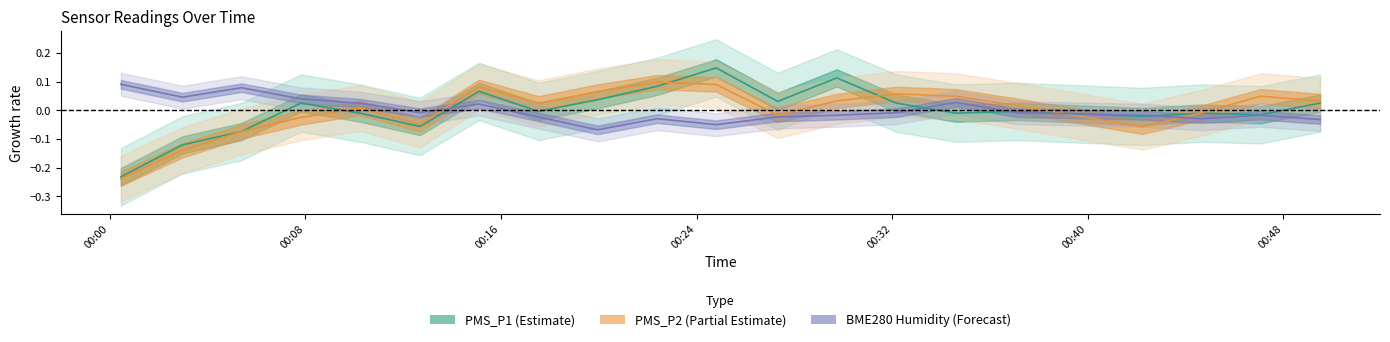

At which category does PMS_P2 reach its first local valley?

2021/12/20 00:12:41